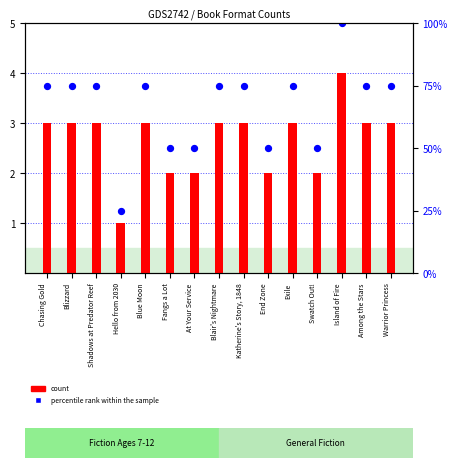

Which series contains the lowest Y value?

count